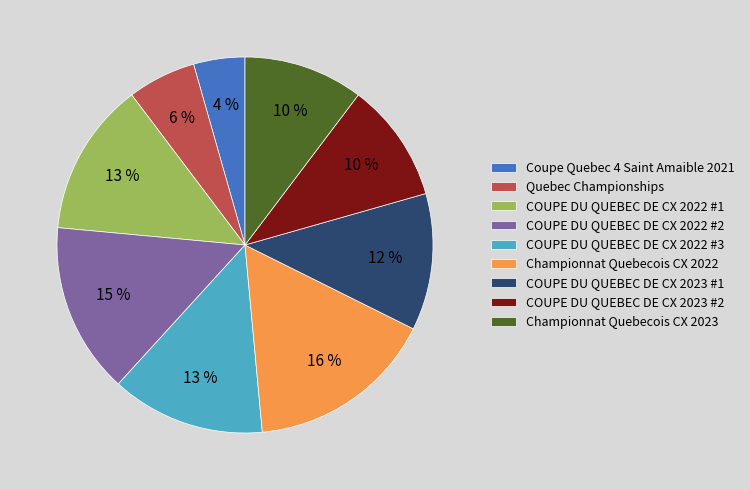

To the nearest percent, what portion does Coupe Quebec 4 Saint Amaible 2021 represent?

4%